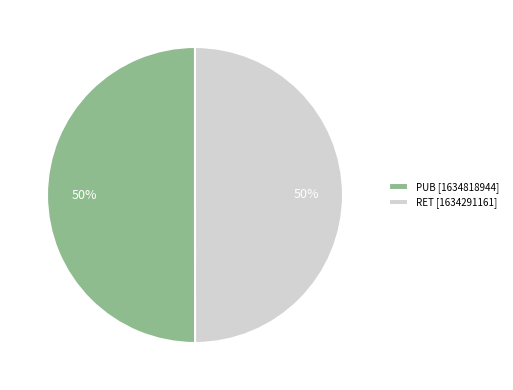

Is the sum of RET [1634291161] and PUB [1634818944] greater than half?

Yes